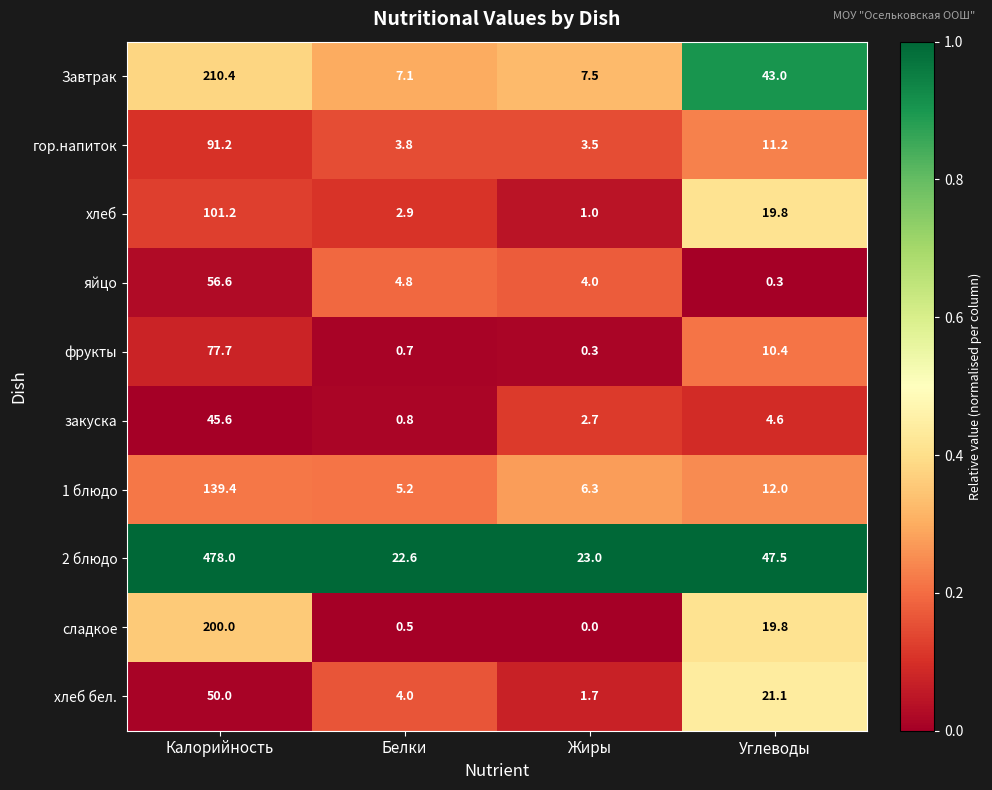

Is the value of сладкое at Калорийность greater than the value of хлеб бел. at Белки?

Yes